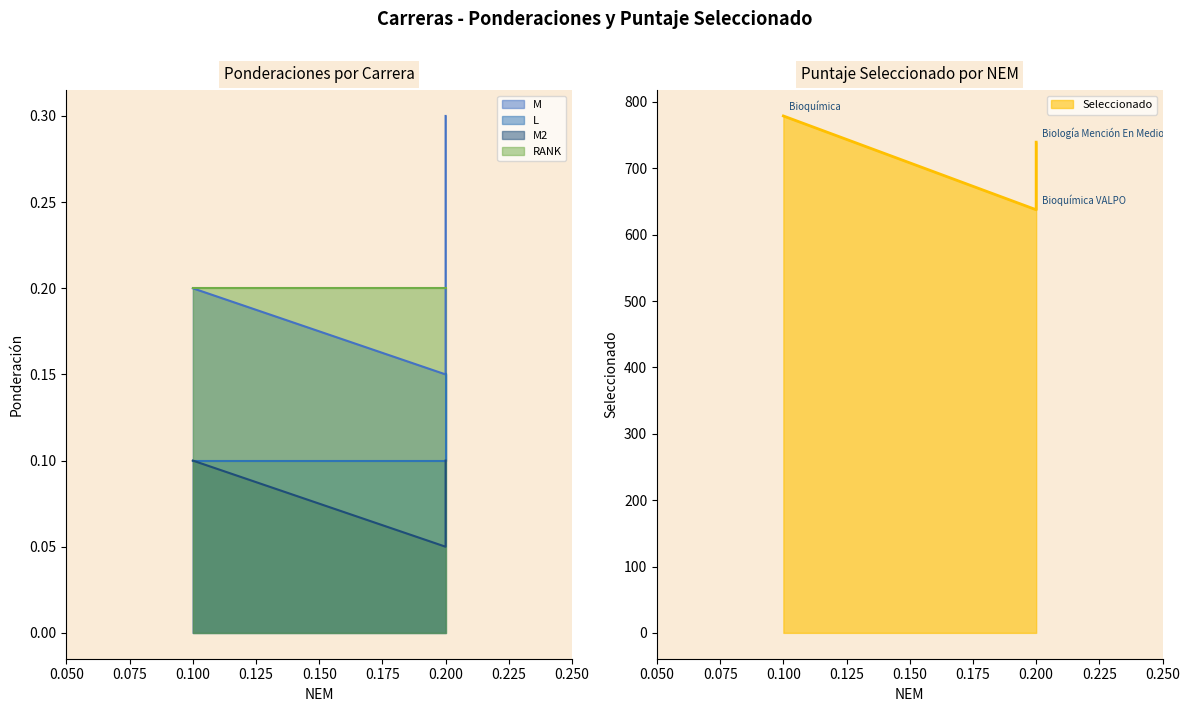

What is the spread (max minus min) of values at Bioquímica VALPO?

637.5